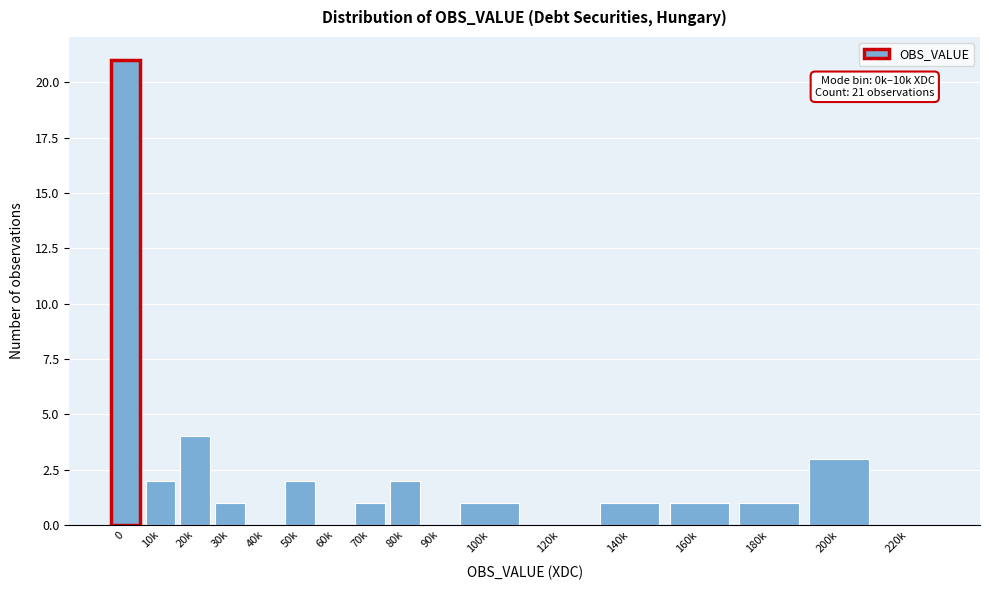

Reading left to right, extract all data points from this chart.

0=21	10k=2	20k=4	30k=1	40k=0	50k=2	60k=0	70k=1	80k=2	90k=0	100k=1	120k=0	140k=1	160k=1	180k=1	200k=3	220k=0